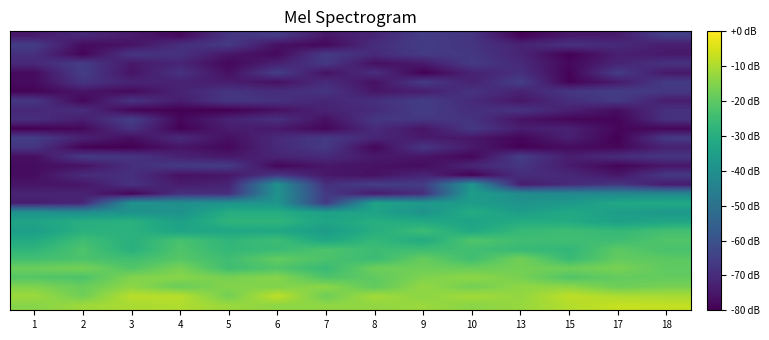

Between 18 and 7, which is larger?

18